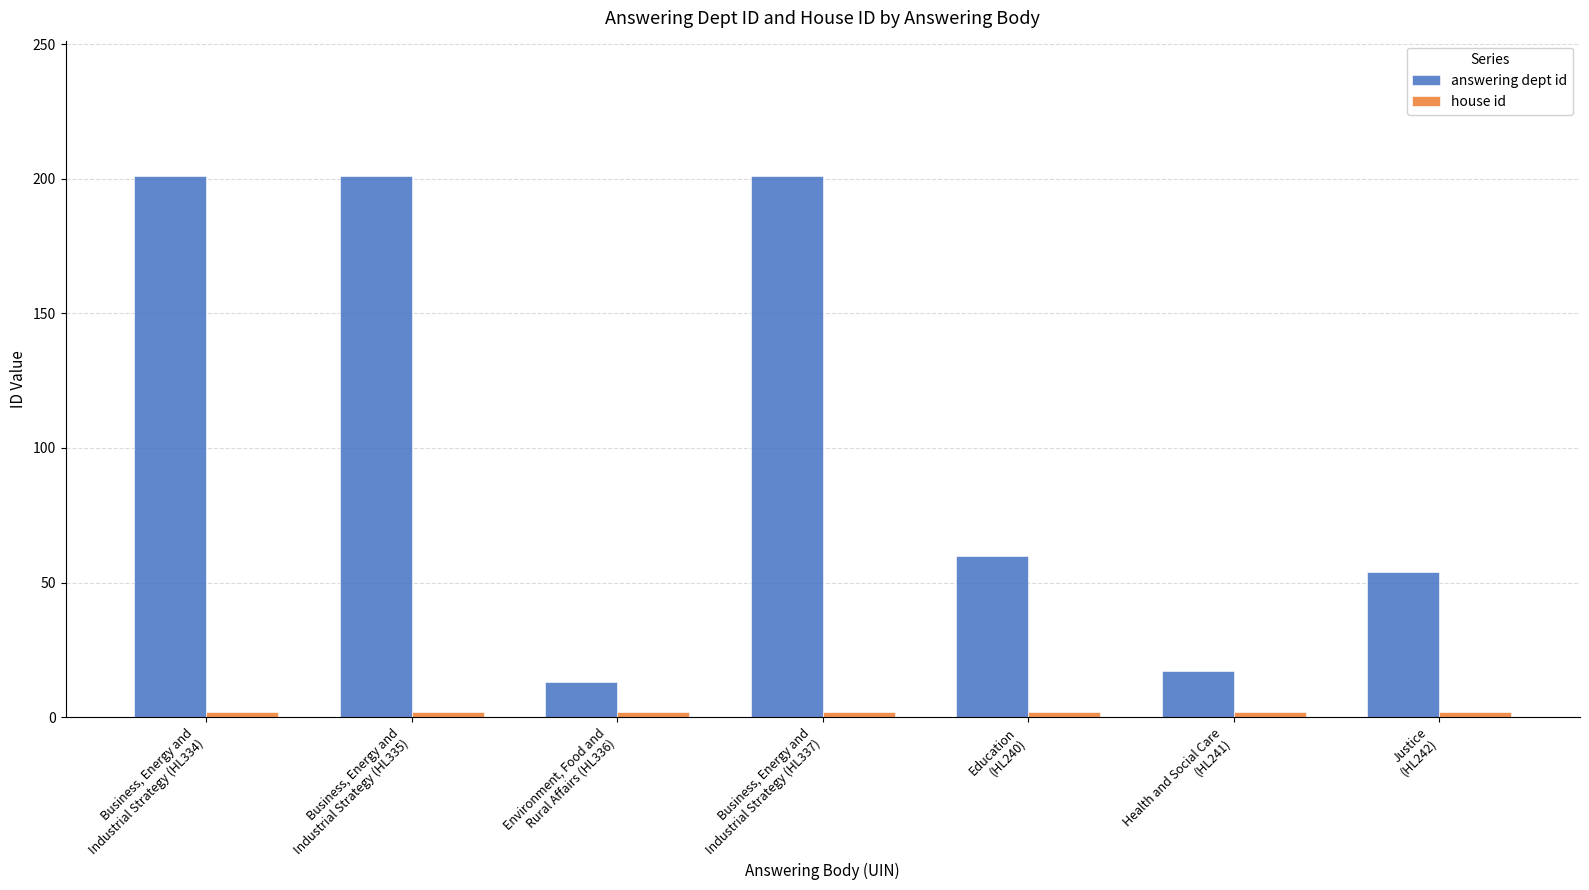

Which series has the largest total across all categories?

answering dept id